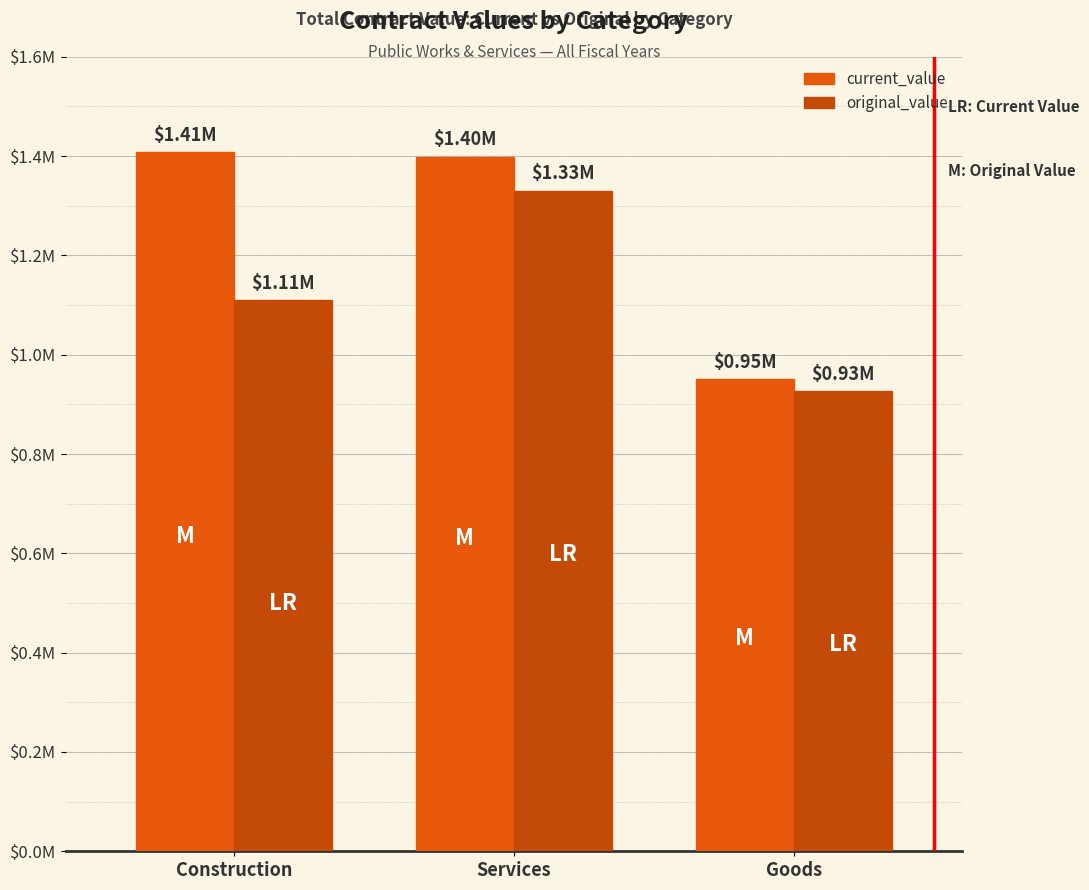

Where is original_value nearest to the value 1128282?

Construction